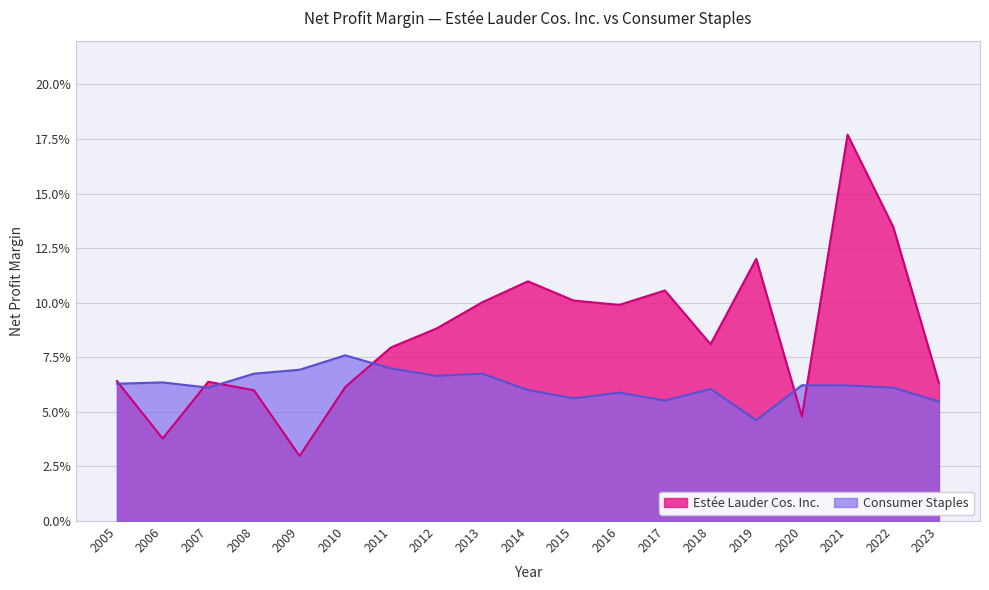

Which label corresponds to the smallest value in the chart?

2009